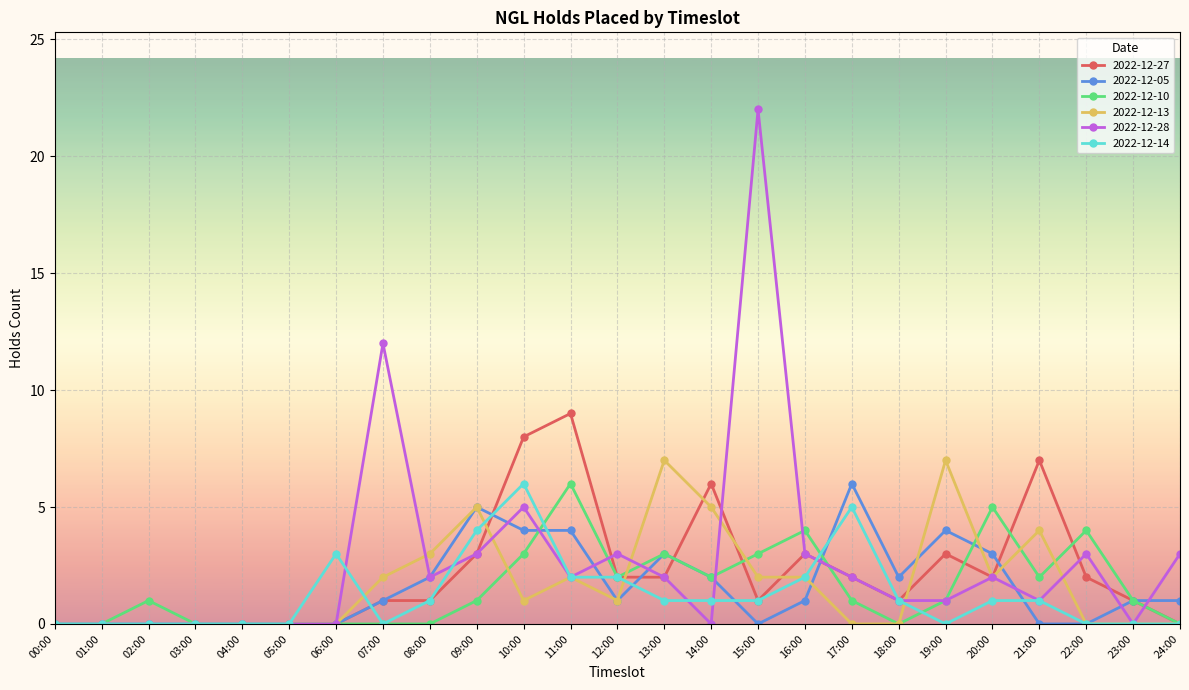

What are all the series names shown in the legend?

2022-12-27, 2022-12-05, 2022-12-10, 2022-12-13, 2022-12-28, 2022-12-14